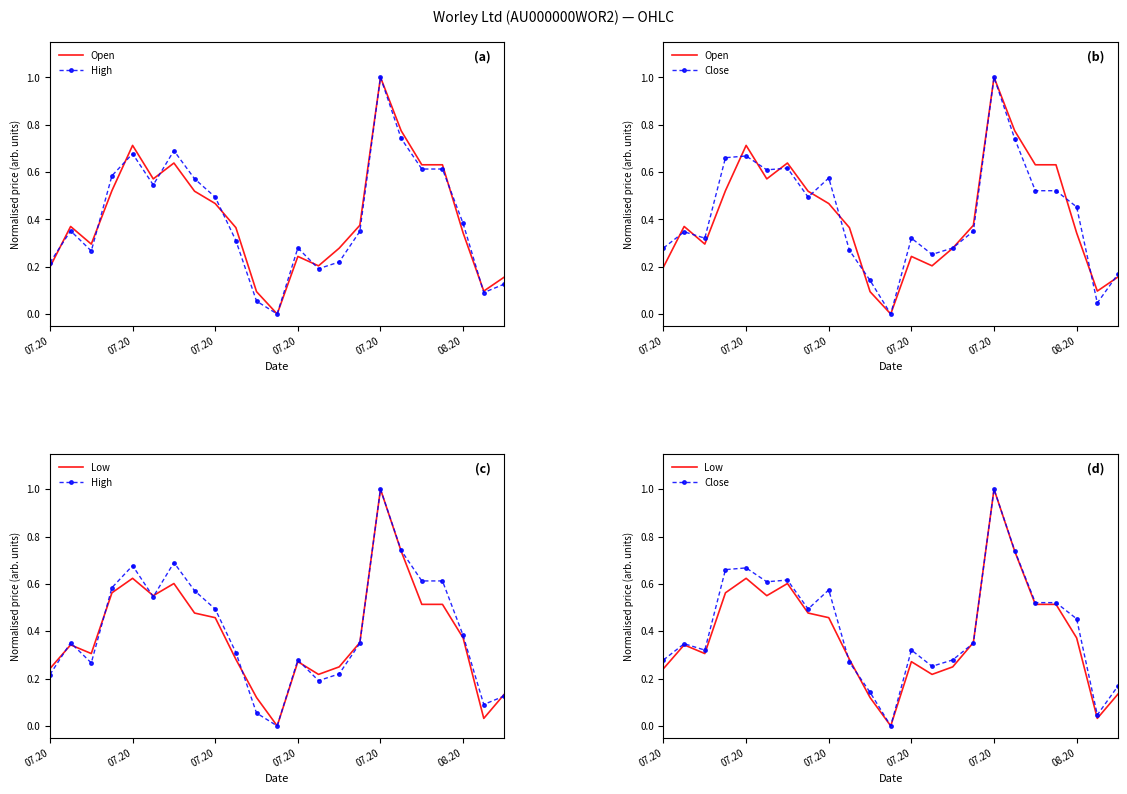

What is the difference between the second highest and second lowest values in the Close series?

0.7